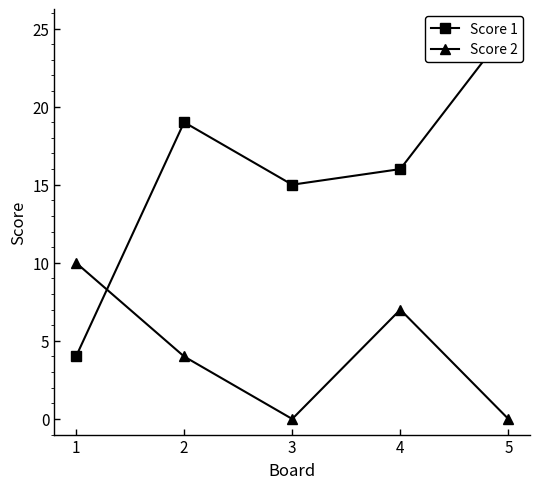

Where is Score 2 nearest to the value 5?

2